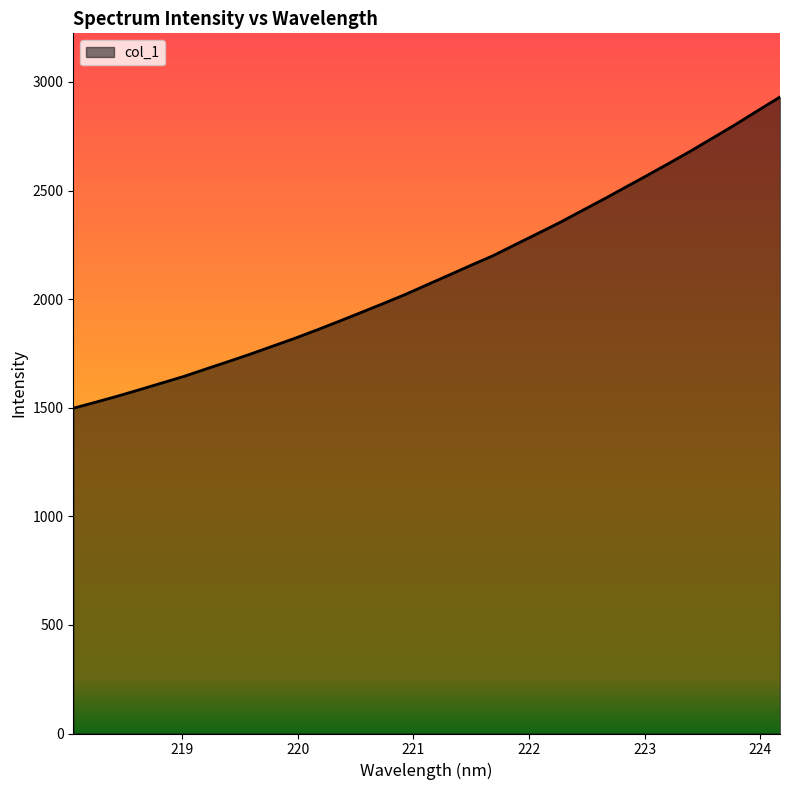

What is the difference between the maximum and minimum values?

1433.2